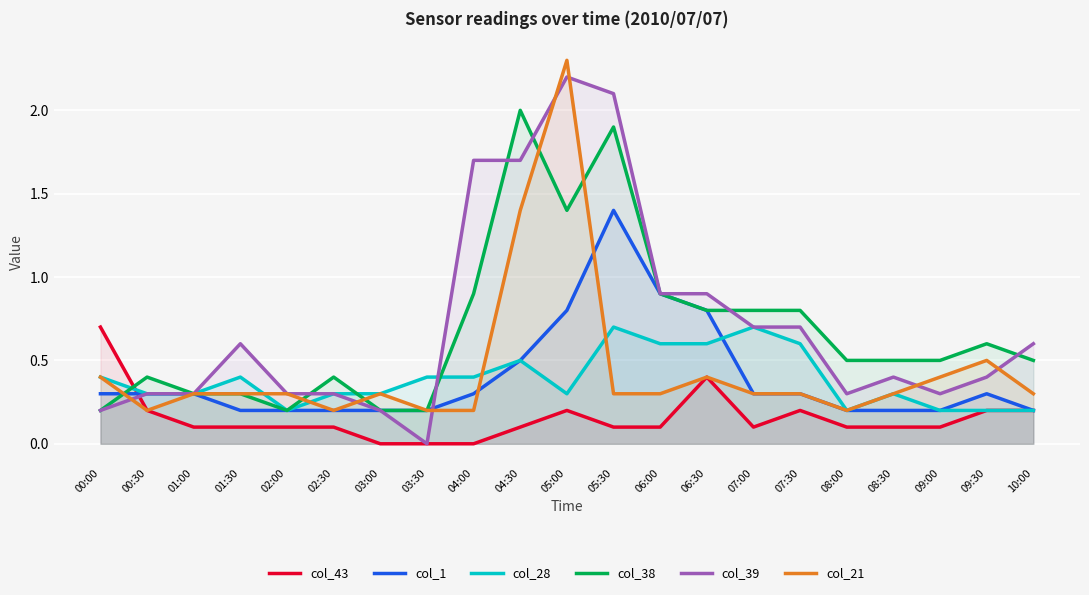

At which category is the sum across all series the highest?

05:00